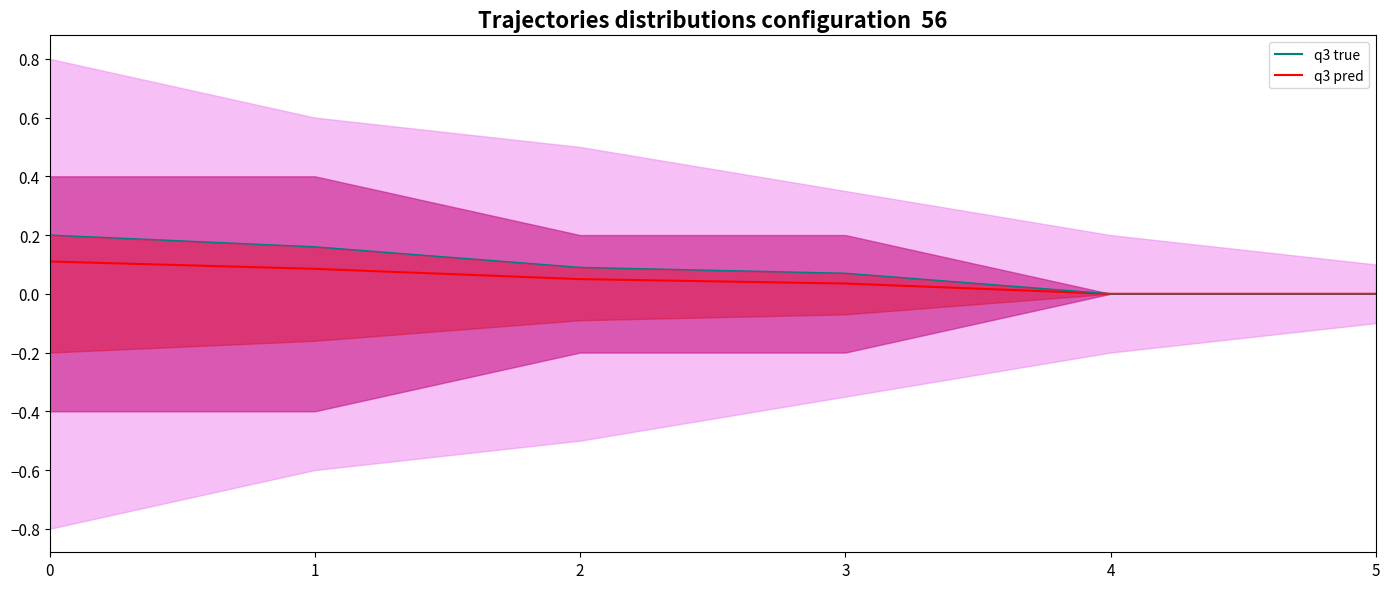

The q3 pred series shows 0.1 at 2. True or false?

True